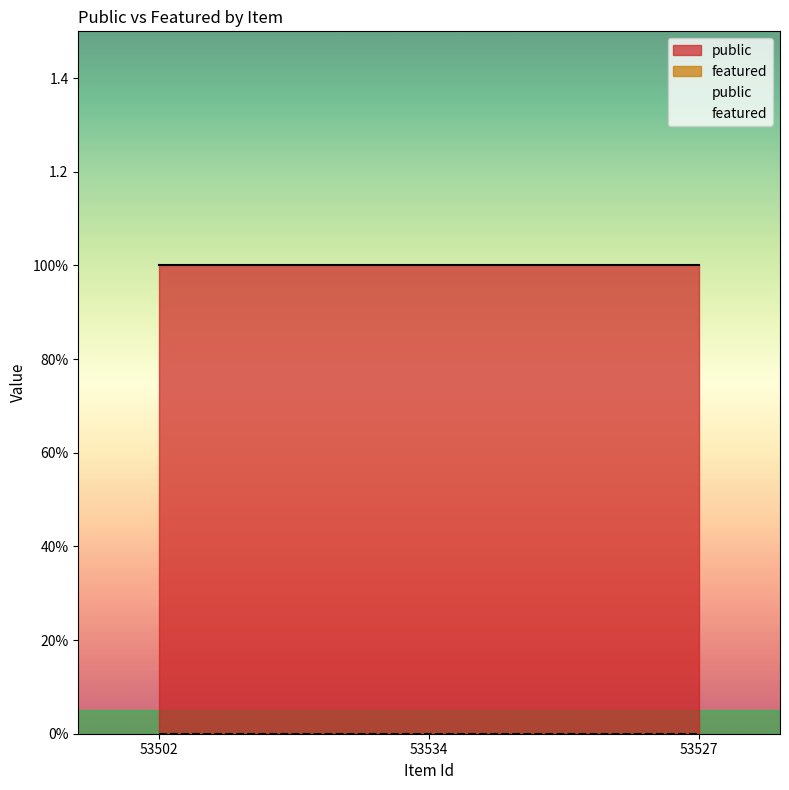

What is the spread (max minus min) of values at 53534?

1